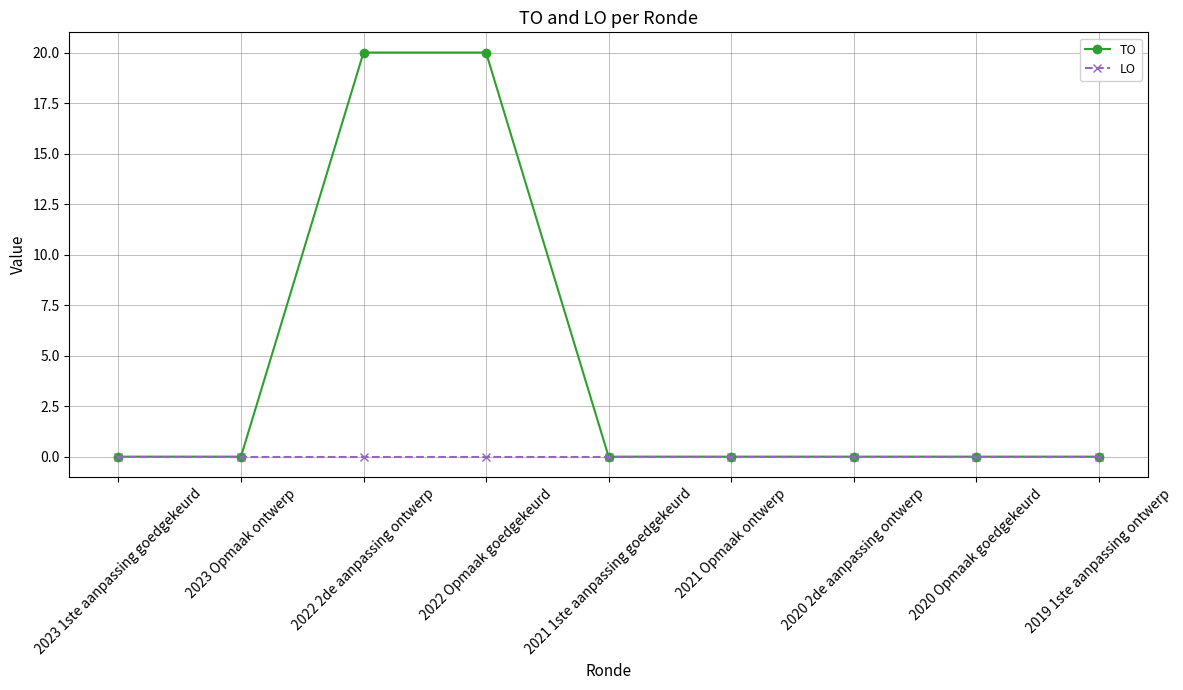

What is the label of the 5th point from the right?

2021 1ste aanpassing goedgekeurd